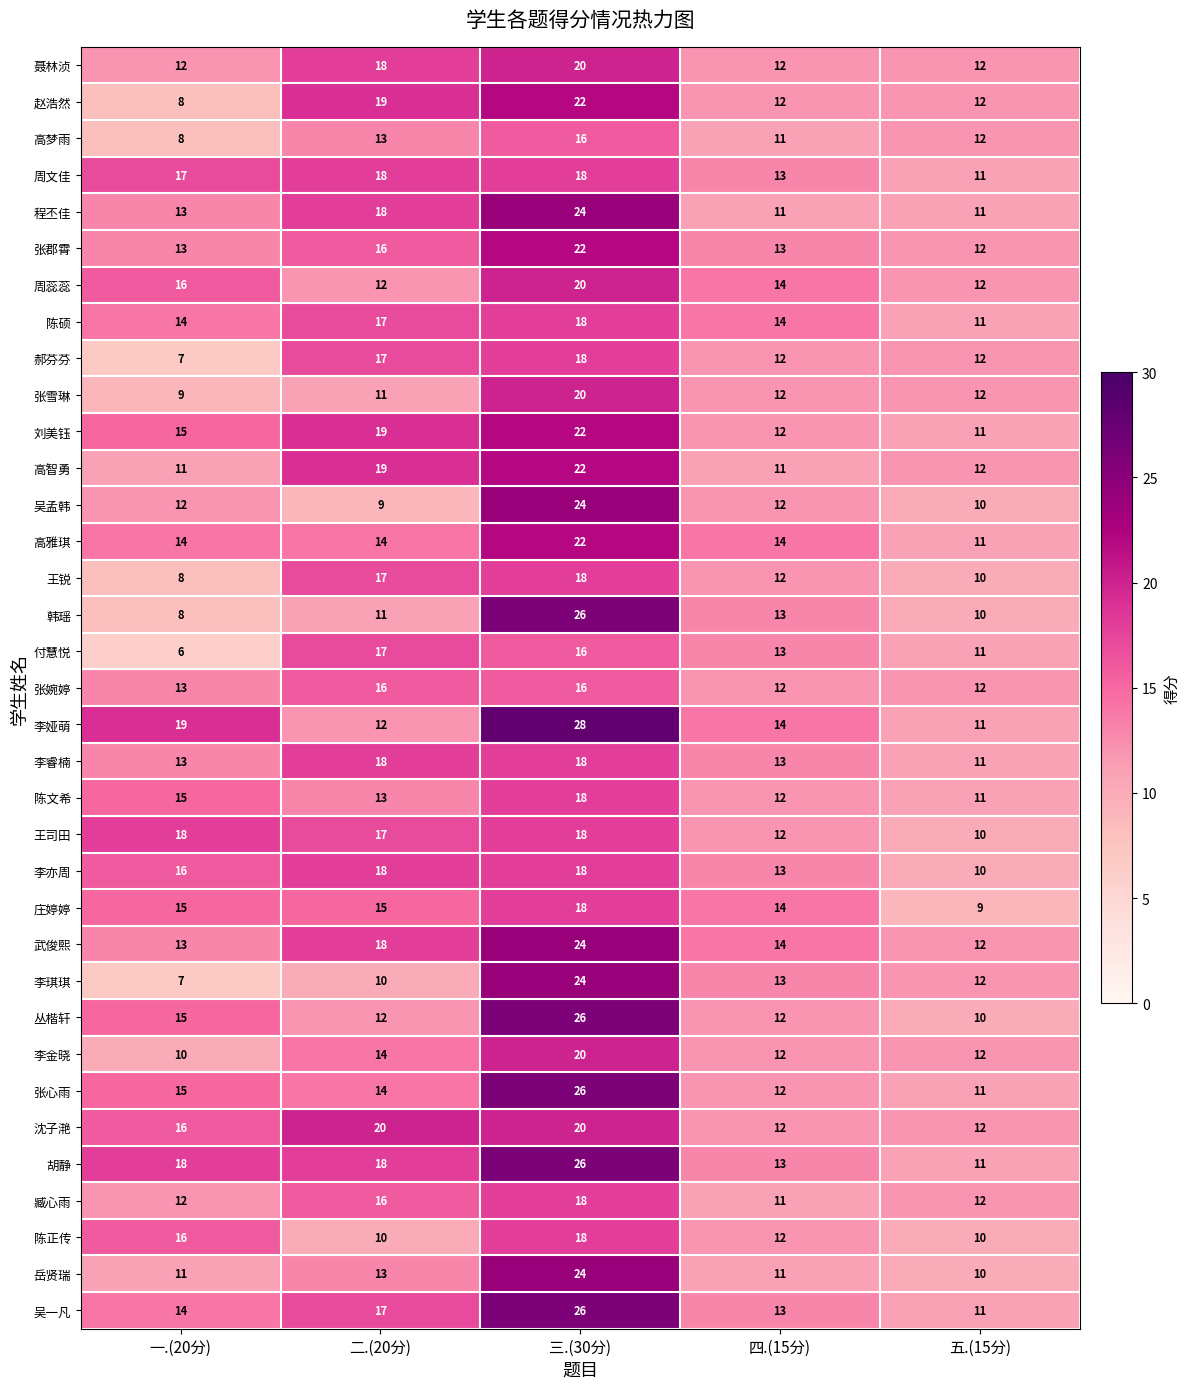

Count the number of data series in this chart.

35